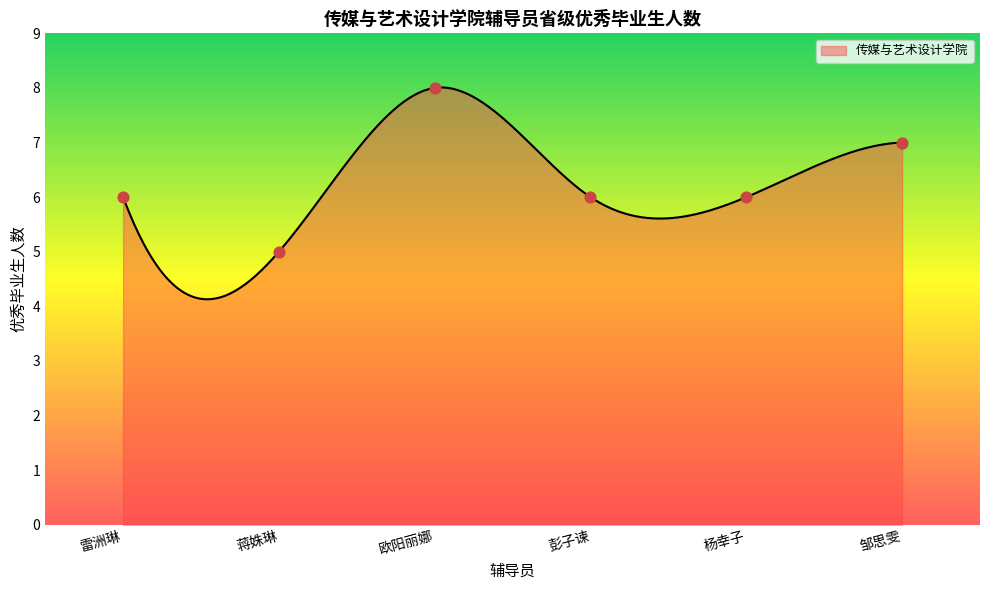

What is the lowest value of the 传媒与艺术设计学院 series?

4.1